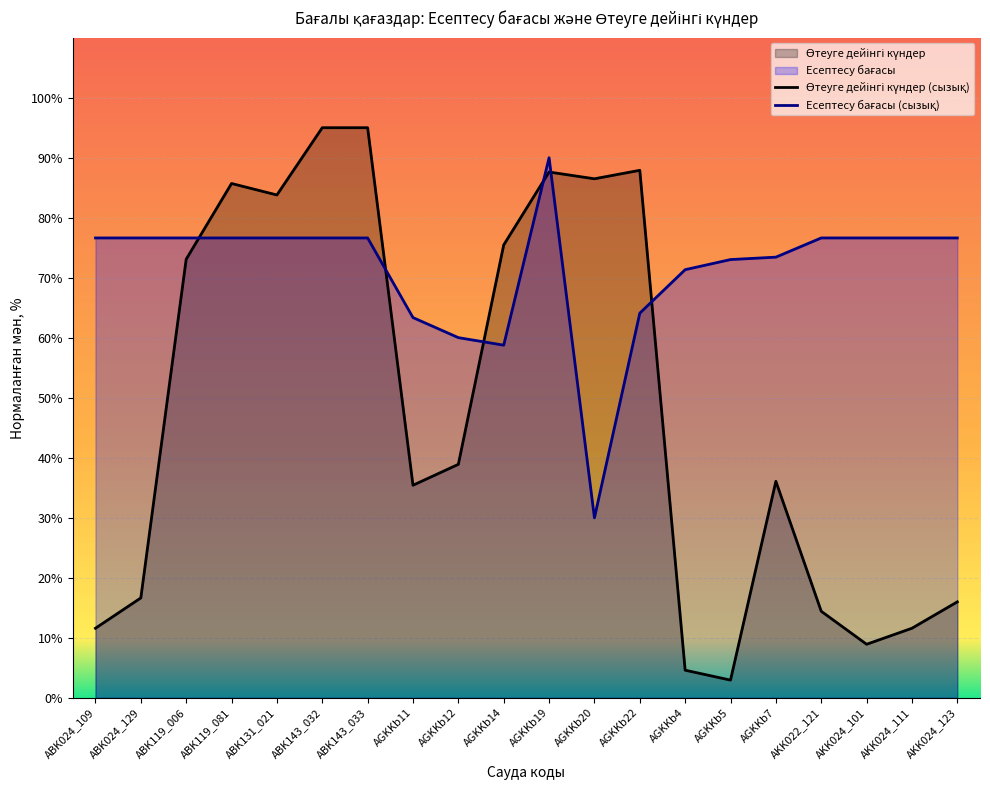

Reading left to right, list all the values displayed in this chart.

Есептесу бағасы: 76.6	76.6	76.6	76.6	76.6	76.6	76.6	63.4	60.0	58.8	90.0	30.0	64.1	71.3	73.0	73.4	76.6	76.6	76.6	76.6
Өтеуге дейінгі күндер: 11.6	16.7	73.1	85.7	83.8	95.0	95.0	35.4	38.9	75.5	87.6	86.5	87.9	4.6	3.0	36.1	14.4	8.9	11.6	16.0